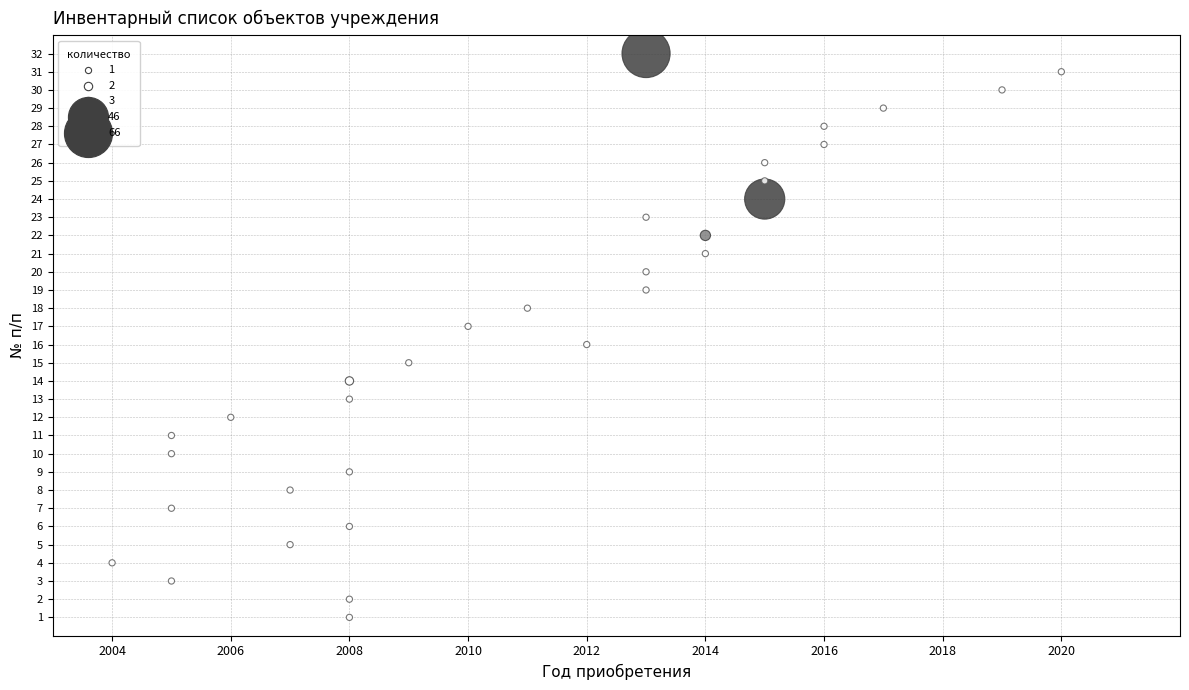

What is the range of Y values (max minus min)?

31